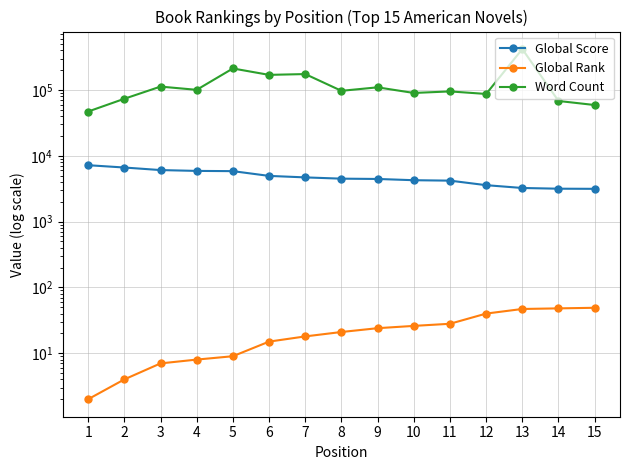

Rank the categories by Word Count value from highest to lowest.

13, 5, 7, 6, 3, 9, 4, 8, 11, 10, 12, 2, 14, 15, 1